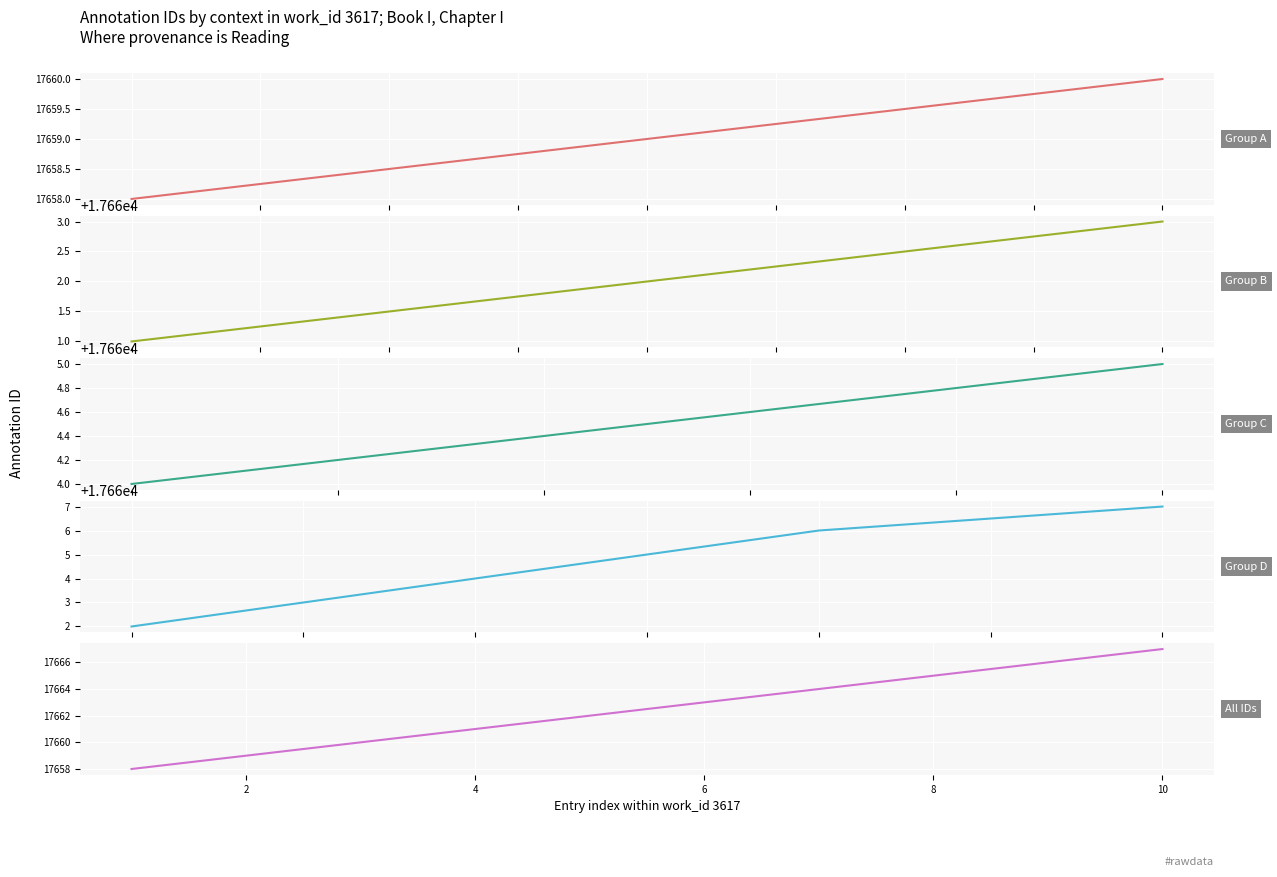

Is the value of Book I, Chapter I (17661-17663) at 2 greater than the value of Book I, Chapter I (17658-17660) at 2?

Yes